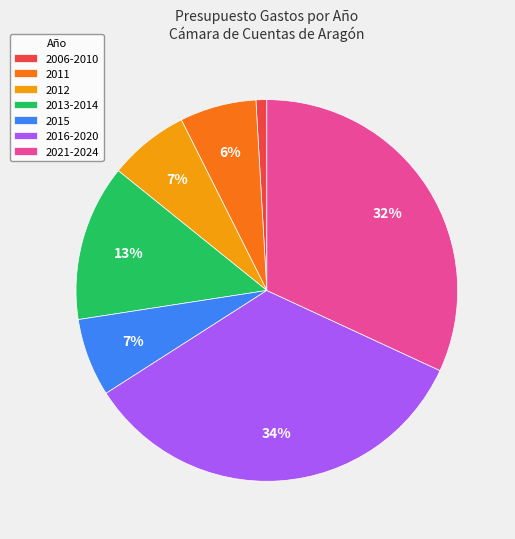

Count the number of slices in the pie.

7